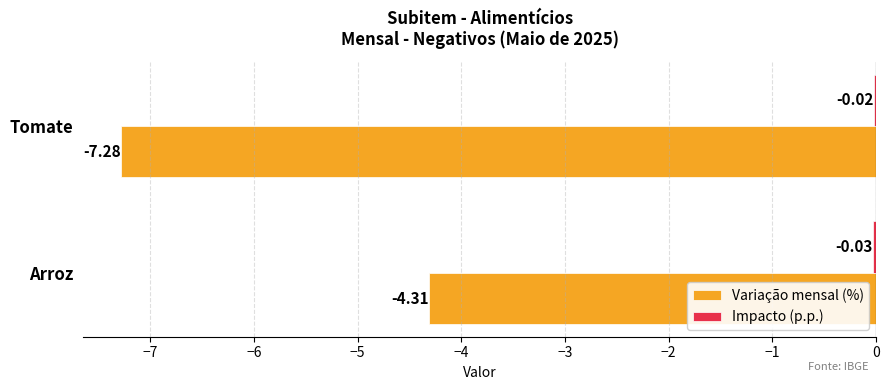

What is the sum of the Variação mensal (%) values at Tomate and Arroz?

-11.6